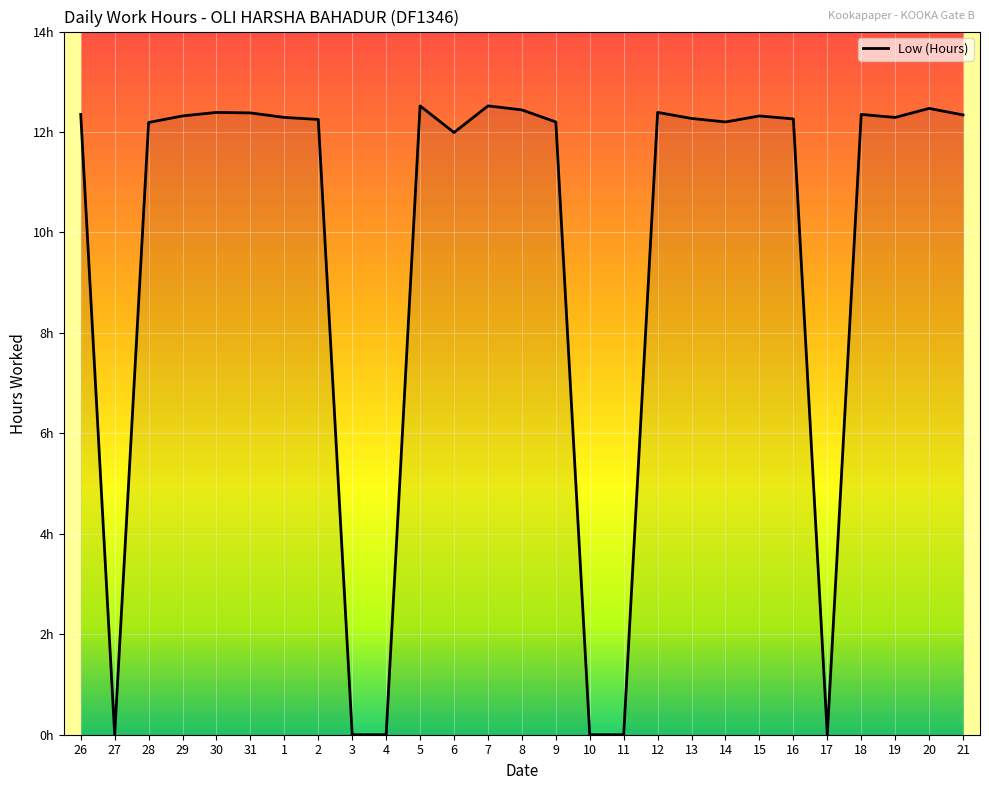

Reading left to right, list all the values displayed in this chart.

26=12.3	27=0.0	28=12.2	29=12.3	30=12.4	31=12.4	1=12.3	2=12.2	3=0.0	4=0.0	5=12.5	6=12.0	7=12.5	8=12.4	9=12.2	10=0.0	11=0.0	12=12.4	13=12.3	14=12.2	15=12.3	16=12.3	17=0.0	18=12.3	19=12.3	20=12.5	21=12.3